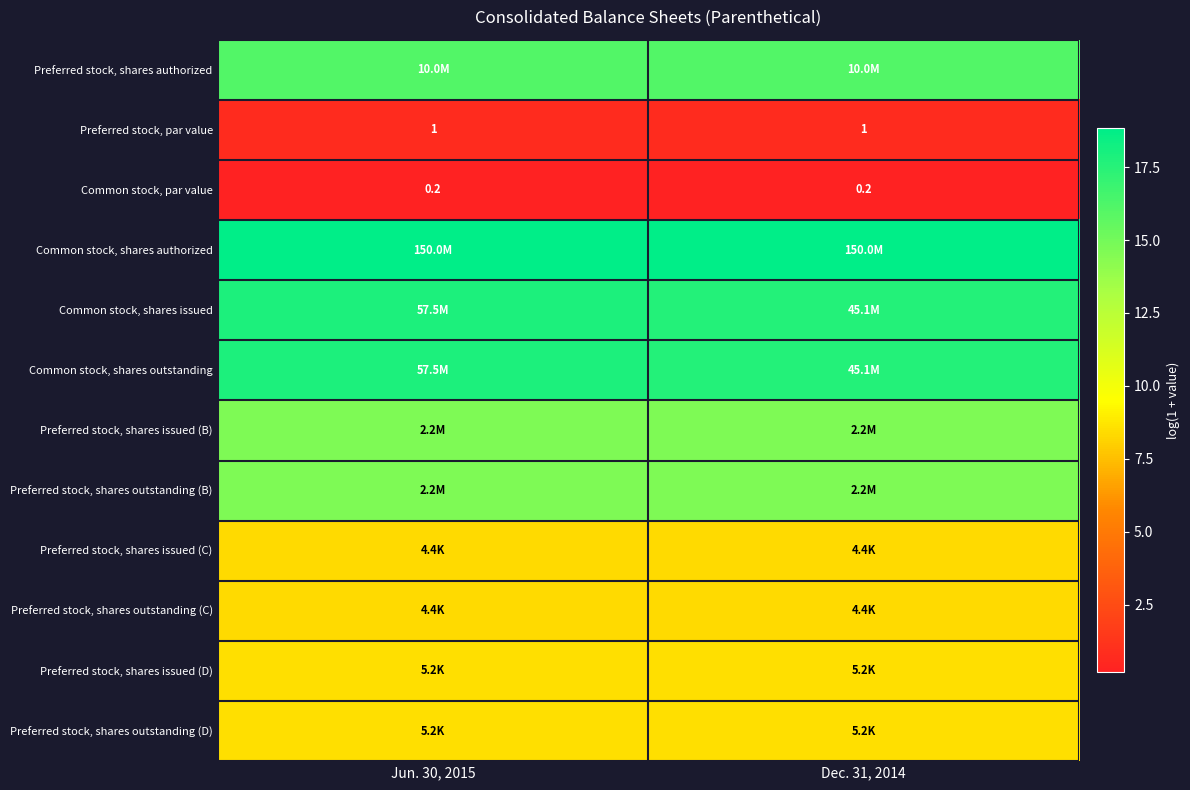

Count the number of categories in the chart.

2